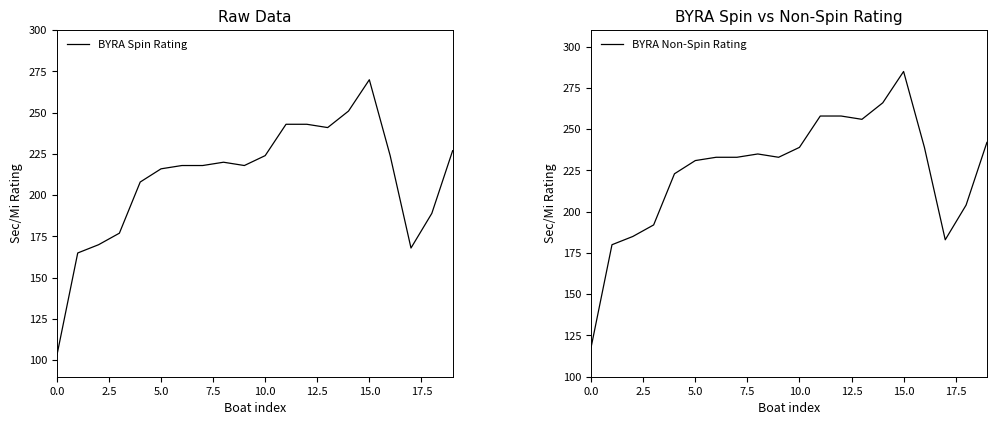

The value of BYRA Spin Rating at 10.0 is 309. True or false?

False